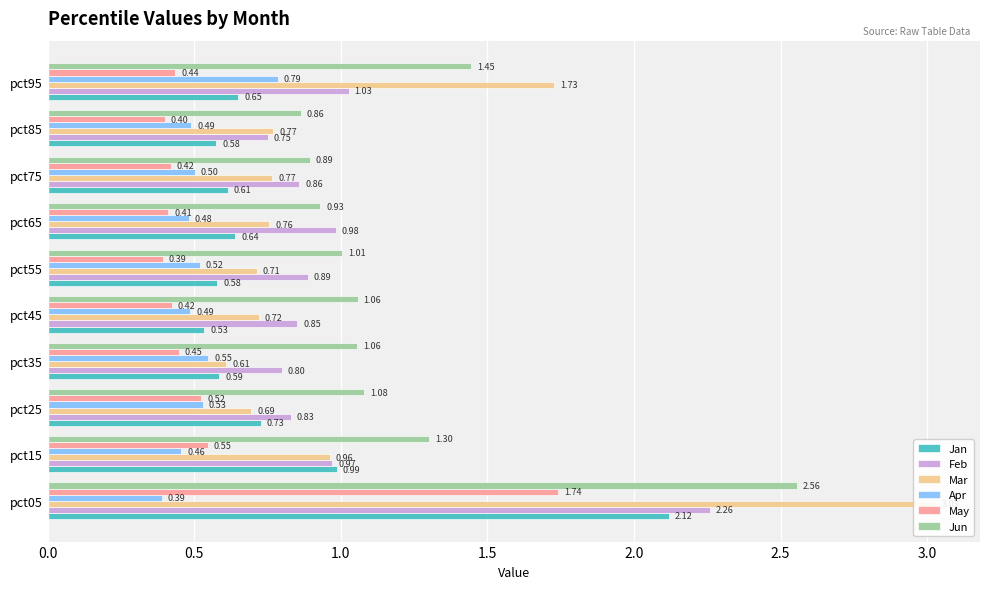

Is it true that Mar equals 0.6 at 1.5?

True